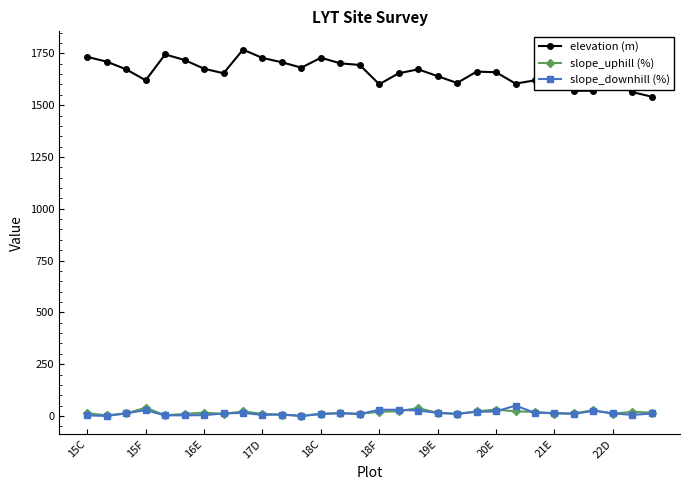

True or false: elevation (m) and slope_downhill (%) cross at least once.

False